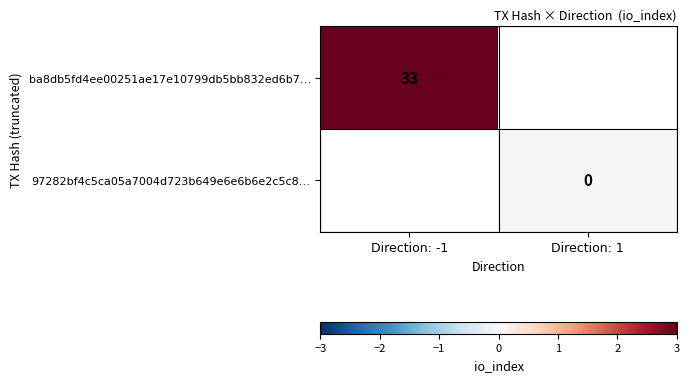

Count the number of categories in the chart.

2